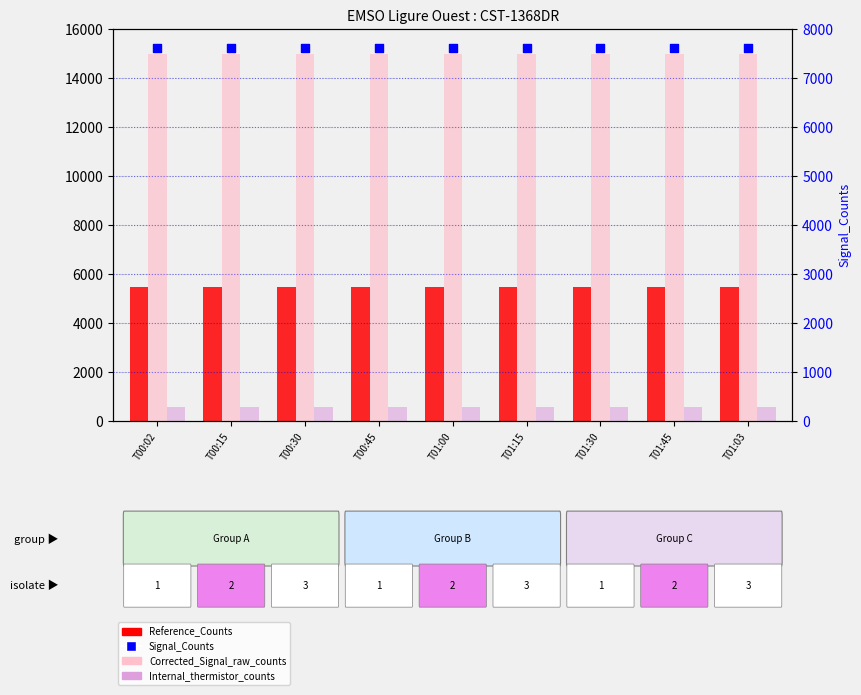

At which category is the sum across all series the highest?

T00:45